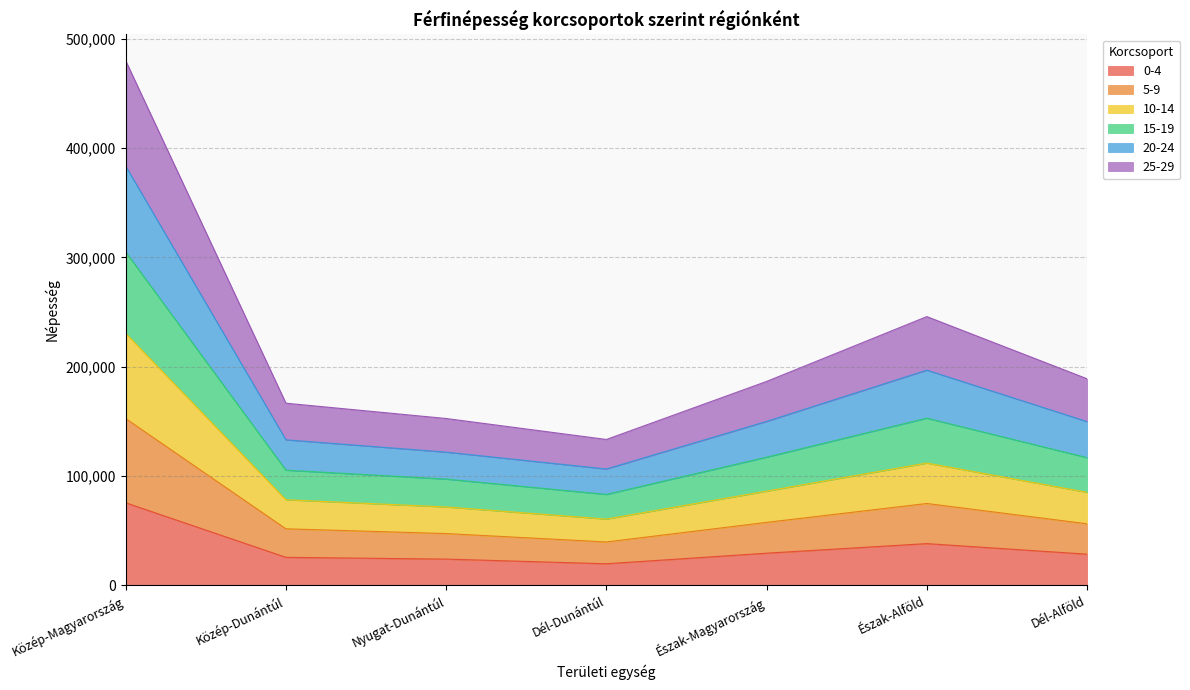

What is the total value across all series at Észak-Alföld?

245779